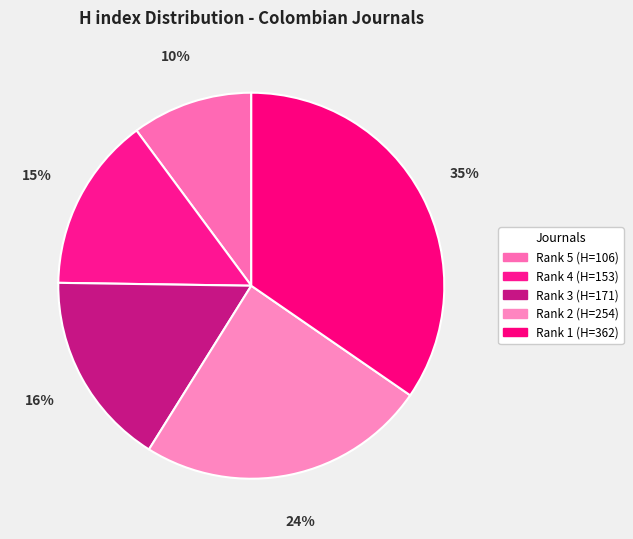

How many segments does this pie chart have?

5